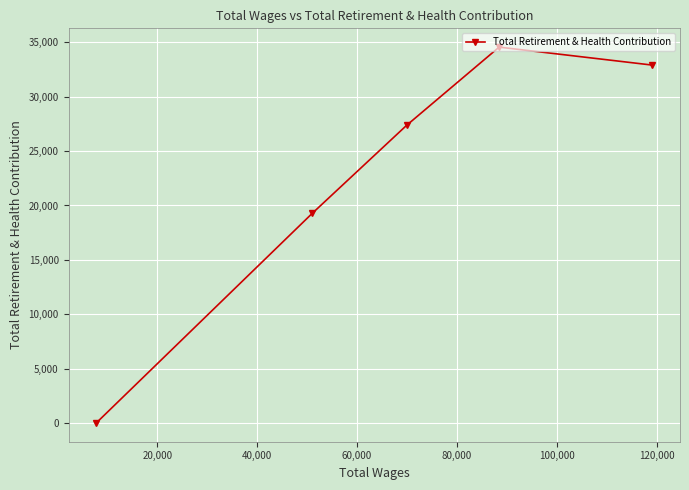

What is the greatest value displayed?

34568